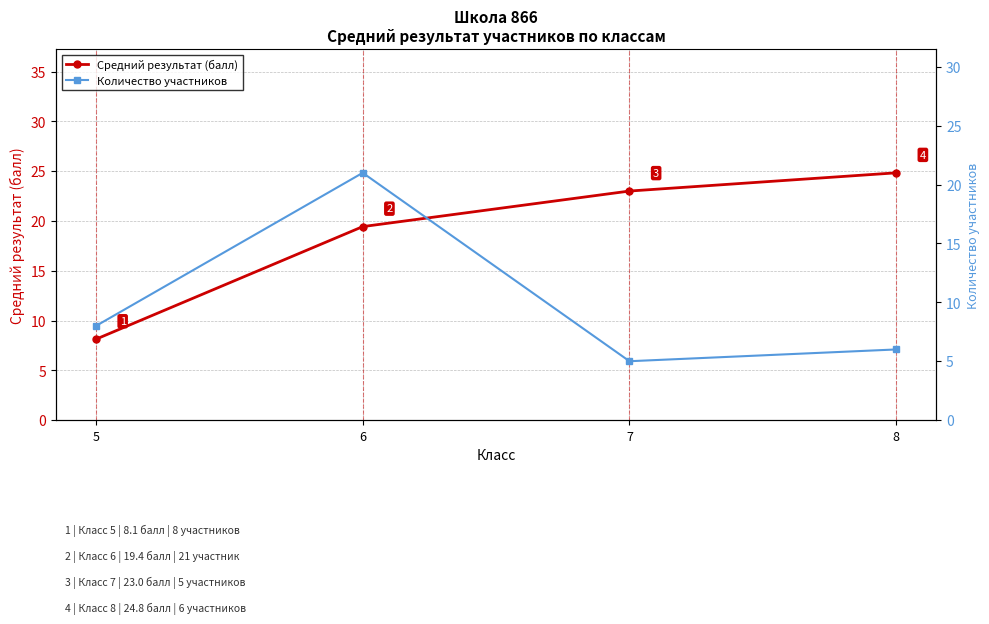

How many values in the Средний результат (балл) series exceed 23?

1